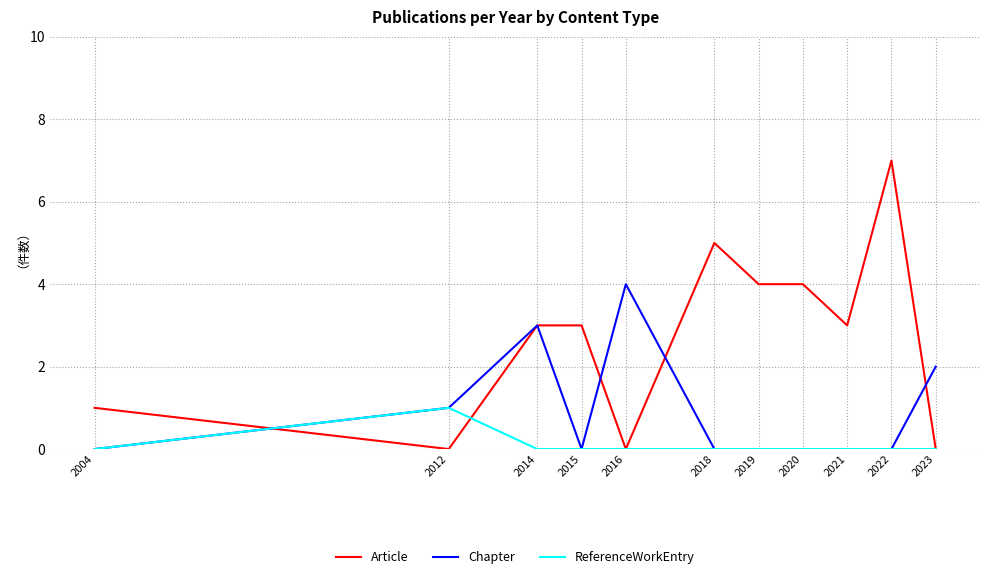

Reading right to left, list all the values displayed in this chart.

Article: 0	7	3	4	4	5	0	3	3	0	1
Chapter: 2	0	0	0	0	0	4	0	3	1	0
ReferenceWorkEntry: 0	0	0	0	0	0	0	0	0	1	0